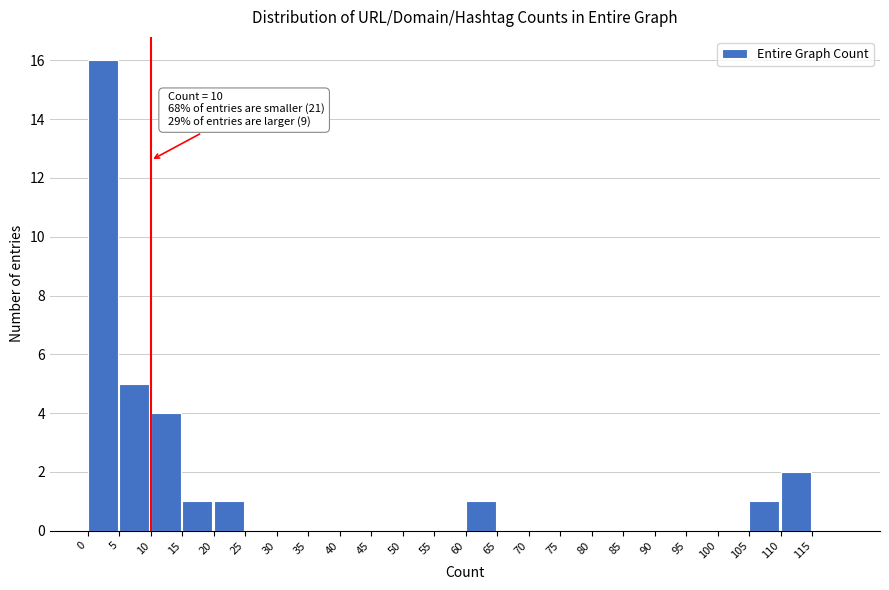

Which range on the x-axis has the tallest bar?

0 to 5